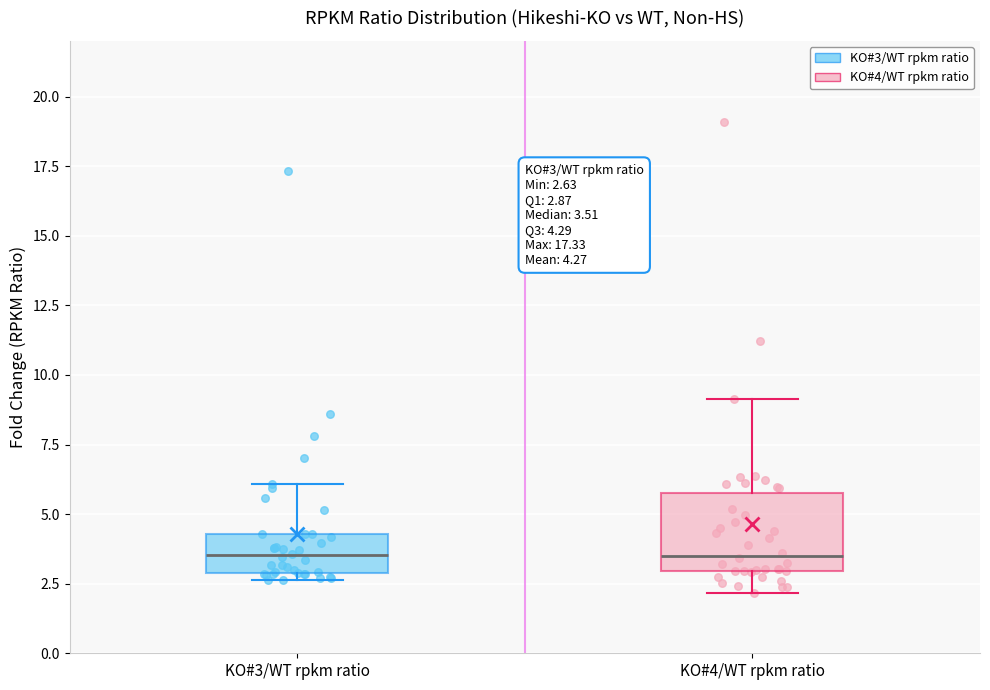

Which box is the tallest, from its lower edge to its upper edge?

KO#4/WT rpkm ratio